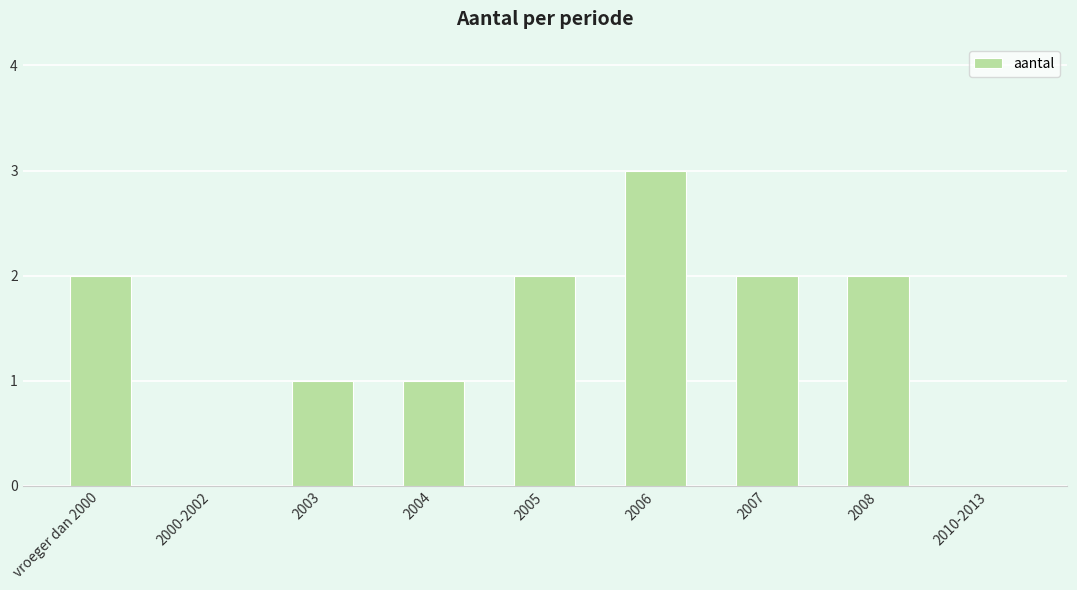

Which label corresponds to the largest value in the chart?

2006